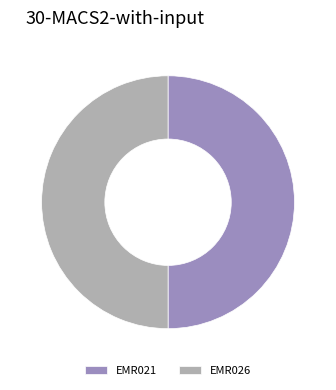

Approximately how many times larger is the value at EMR021 compared to EMR026?

1.0